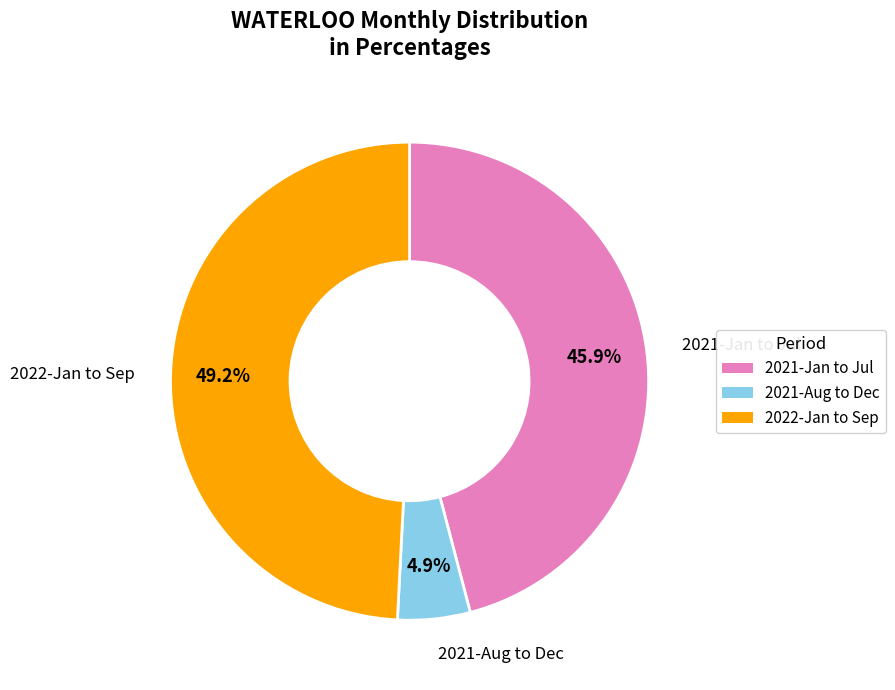

Count the number of slices in the pie.

3